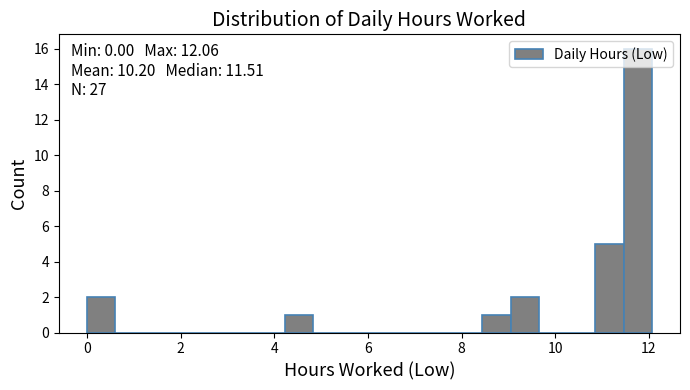

Read against the x-axis, roughly where is the centre of the tallest bar?

11.8